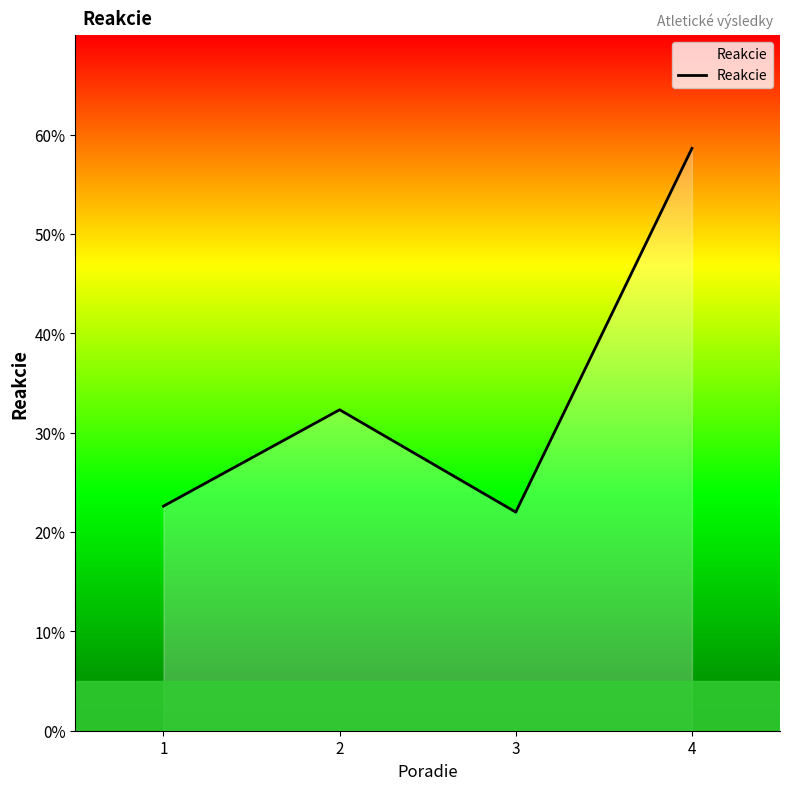

Does the chart display data point markers on the line(s)?

No